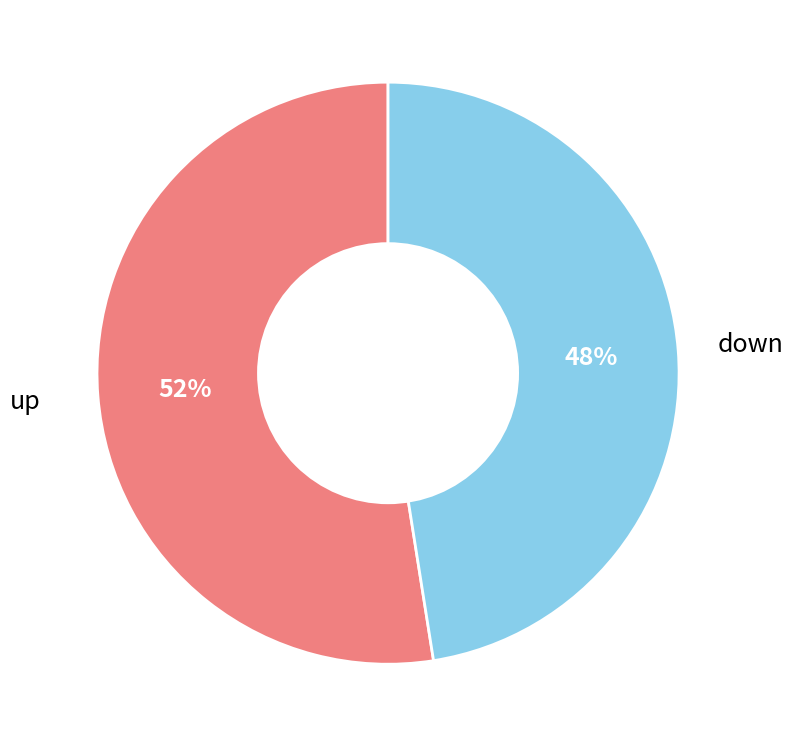

Do down and up together represent more than half of the pie?

Yes